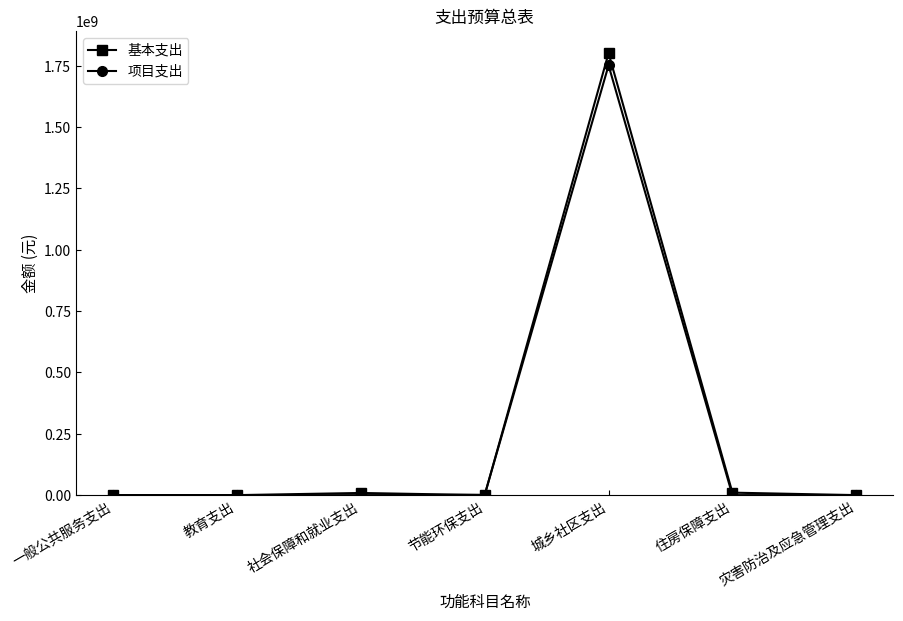

What position from the right is 灾害防治及应急管理支出?

1